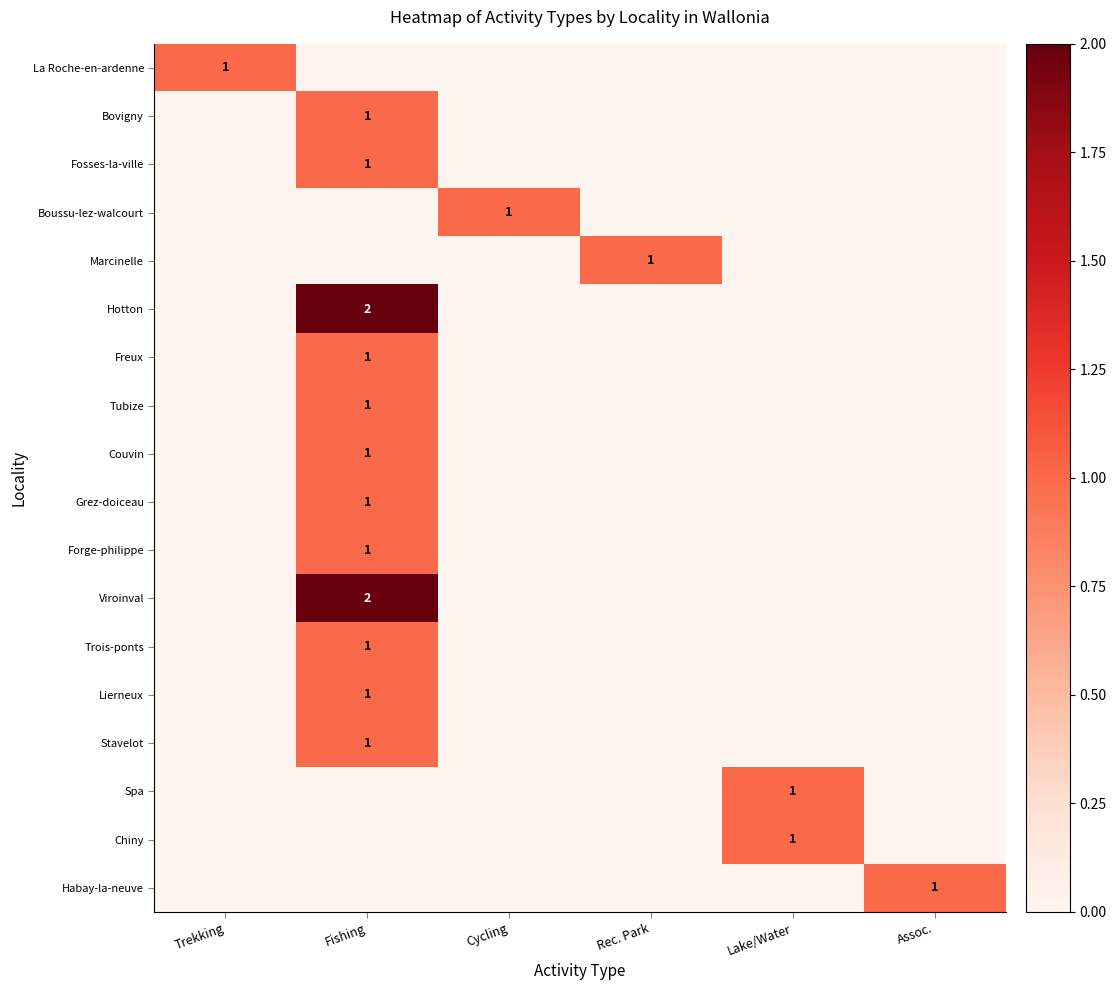

What is the difference between the highest and lowest values at Fishing?

2